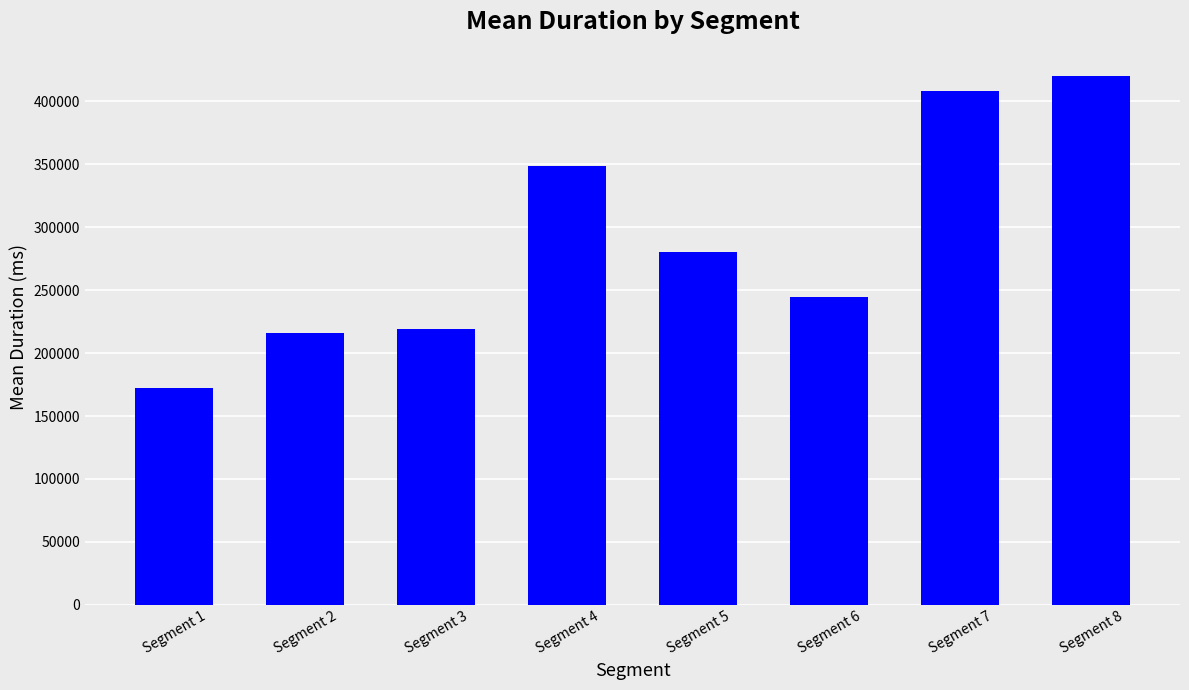

The value at Segment 3 is 218752.2. True or false?

True